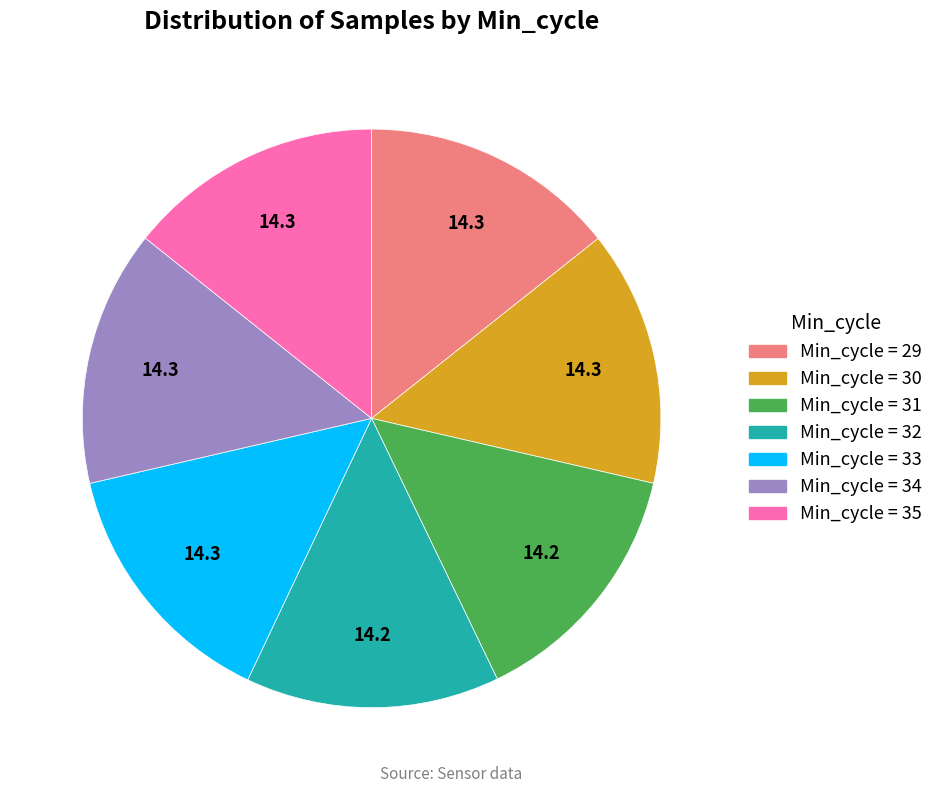

True or false: Min_cycle = 30 accounts for 14% of the total.

True